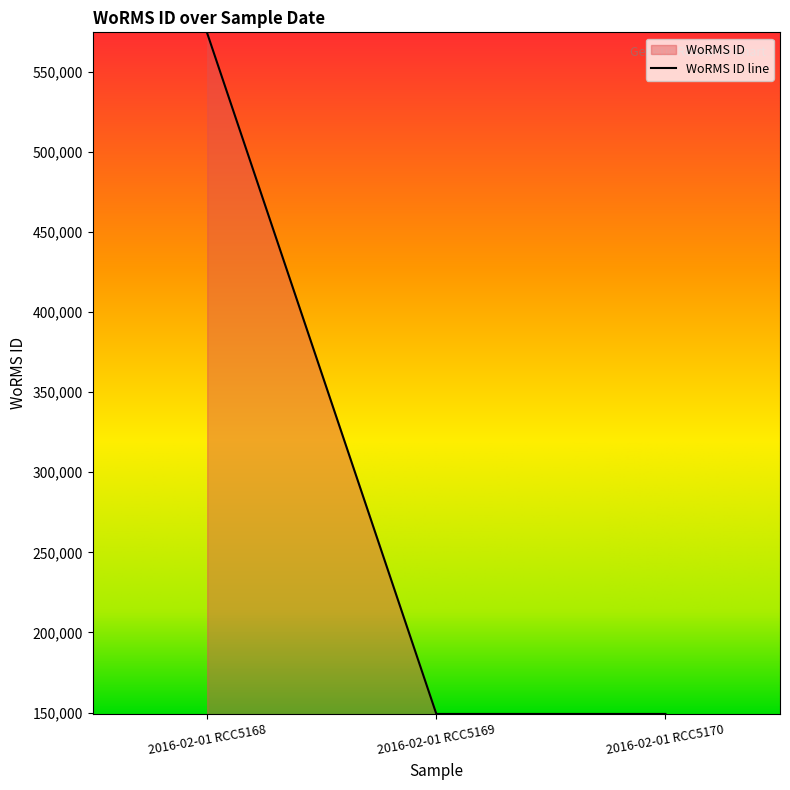

Is it true that the value at 2016-02-01 RCC5168 is 863666?

False